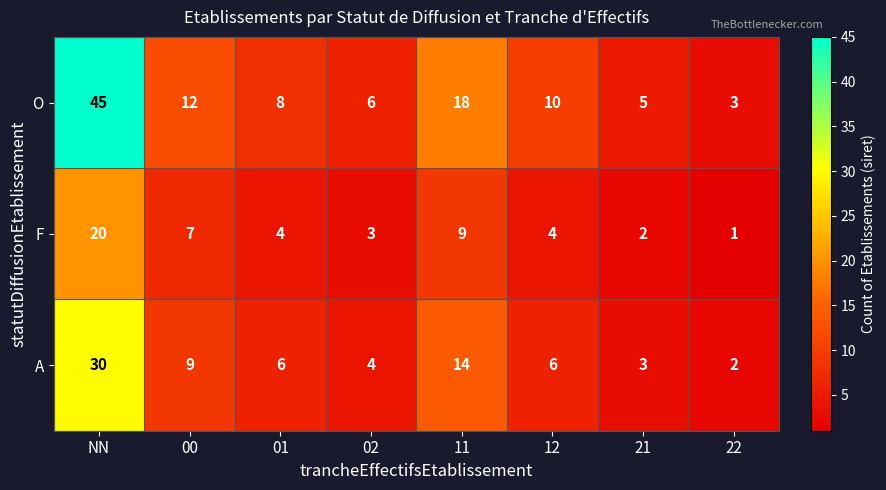

Which category has the highest value across all series?

NN